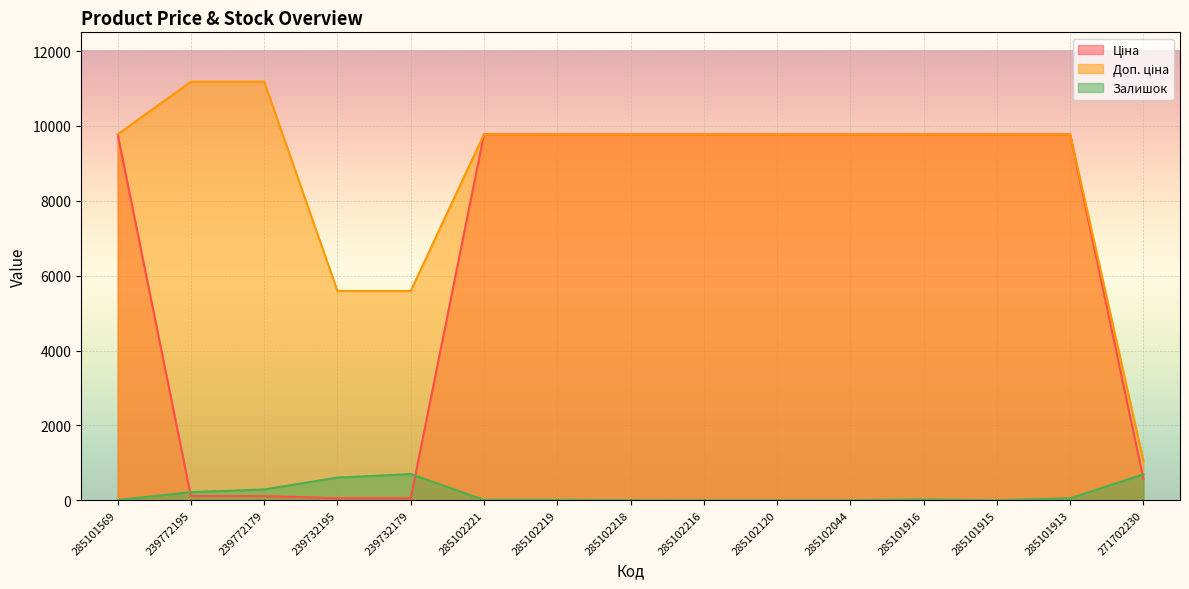

Which series ends up on top after the final intersection of Залишок and Ціна?

Залишок